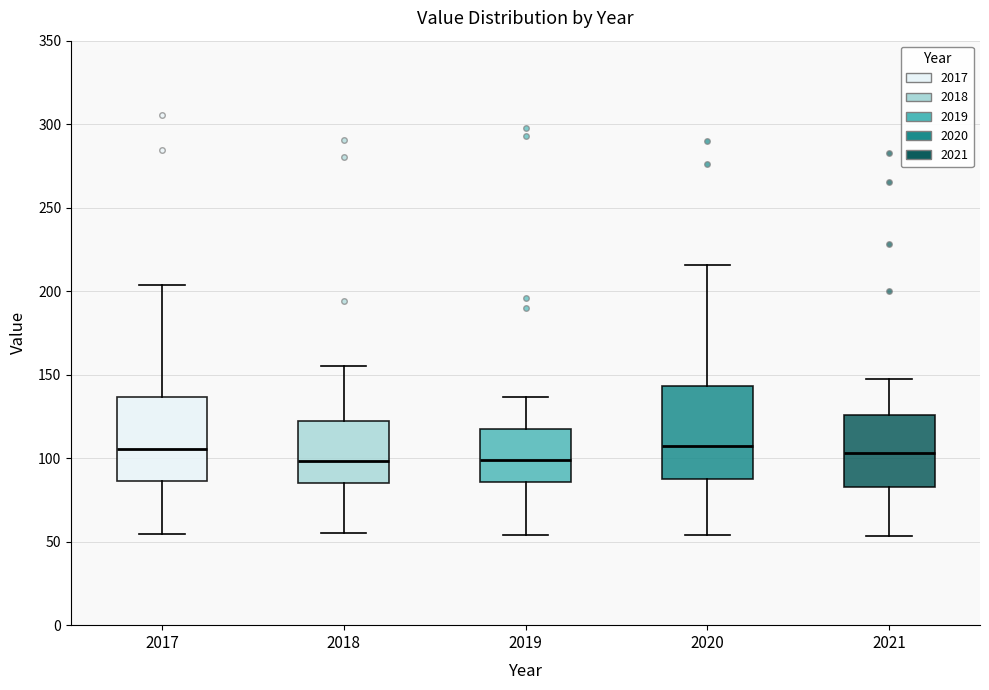

Comparing the boxes themselves (not the whiskers), which one is the tallest?

2020